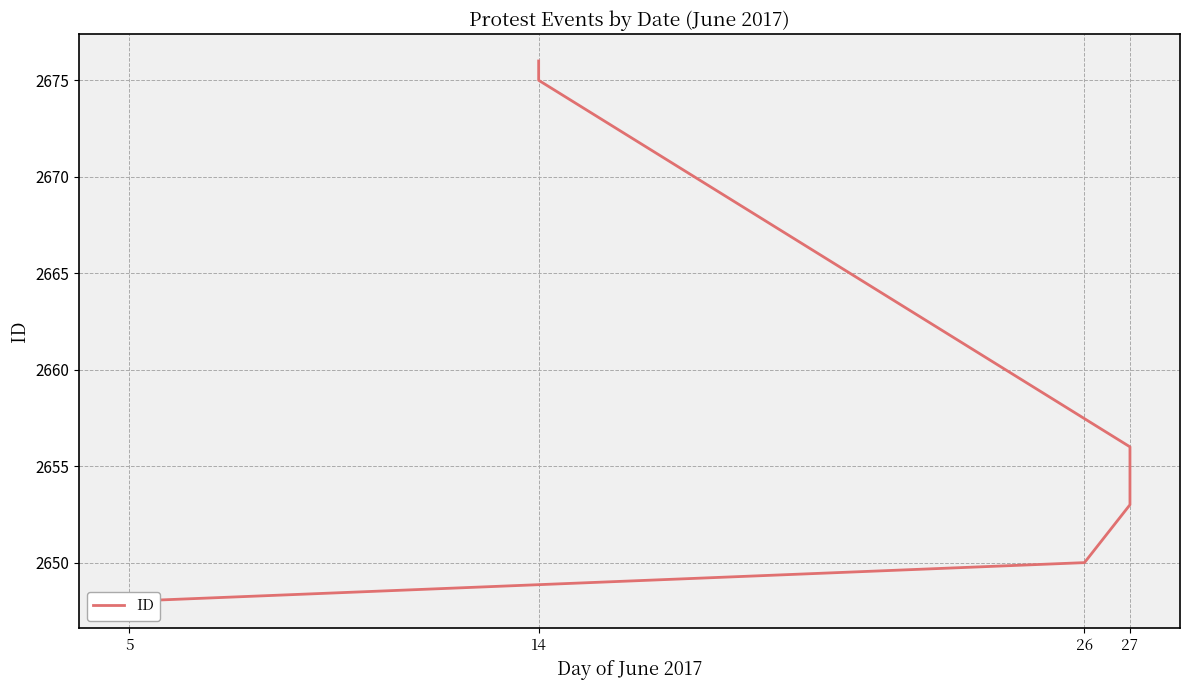

True or false: there are more than 0 points higher than both neighbors.

False